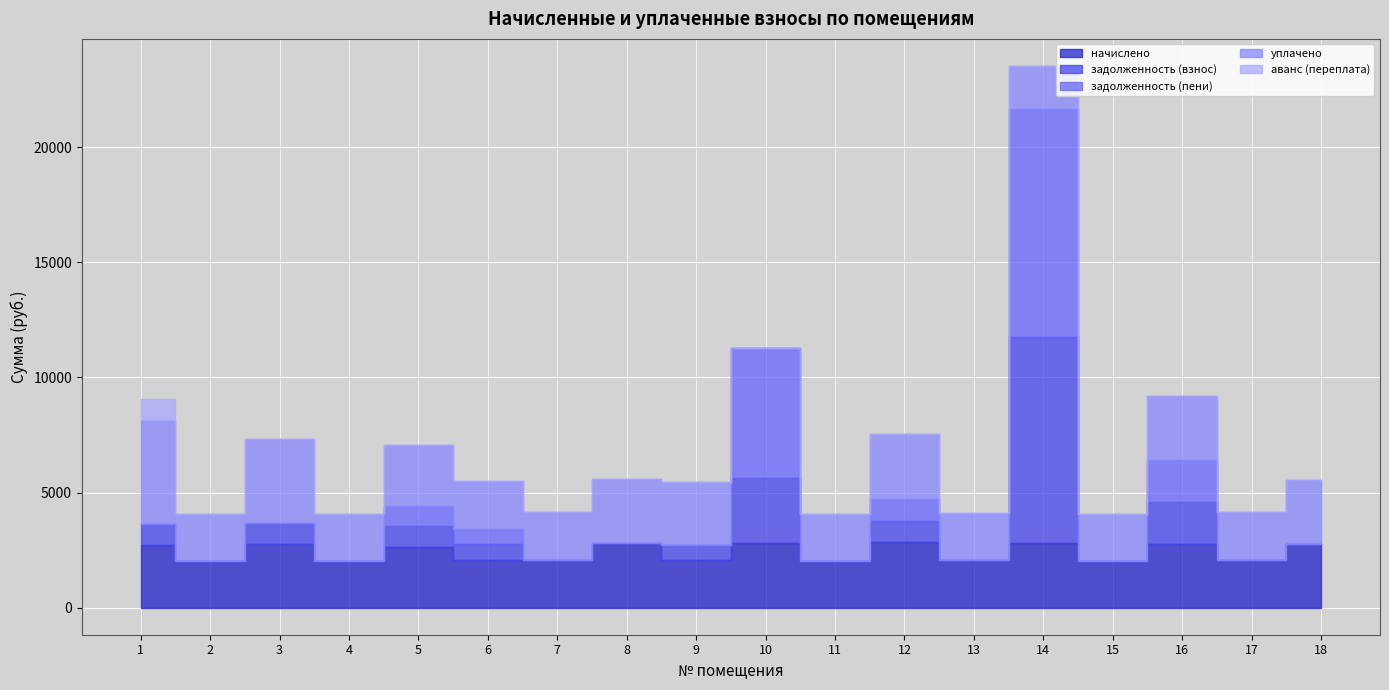

Reading left to right, extract all data points from this chart.

начислено: 2717.3	2035.2	2743.1	2035.2	2654.6	2057.3	2079.5	2787.4	2053.7	2816.9	2031.5	2831.6	2064.7	2794.7	2042.6	2754.2	2068.4	2765.2
задолженность (взнос): 905.8	0.0	914.4	0.0	884.9	685.8	0.0	0.0	684.5	2816.9	0.0	943.9	0.0	8967.6	0.0	1836.1	0.0	0.0
задолженность (пени): 0.0	0.0	0.0	0.0	884.9	685.8	0.0	0.0	0.0	5633.8	0.0	943.9	0.0	9899.8	0.0	1836.1	0.0	0.0
уплачено: 4528.9	2035.2	3657.5	2035.2	2654.6	2057.3	2079.5	2787.4	2738.2	0.0	2031.5	2831.6	2064.7	1862.6	2042.6	2754.2	2068.4	2765.2
аванс (переплата): 905.8	0.0	0.0	0.0	0.0	0.0	0.0	0.0	0.0	0.0	0.0	0.0	0.0	0.0	0.0	0.0	0.0	0.0